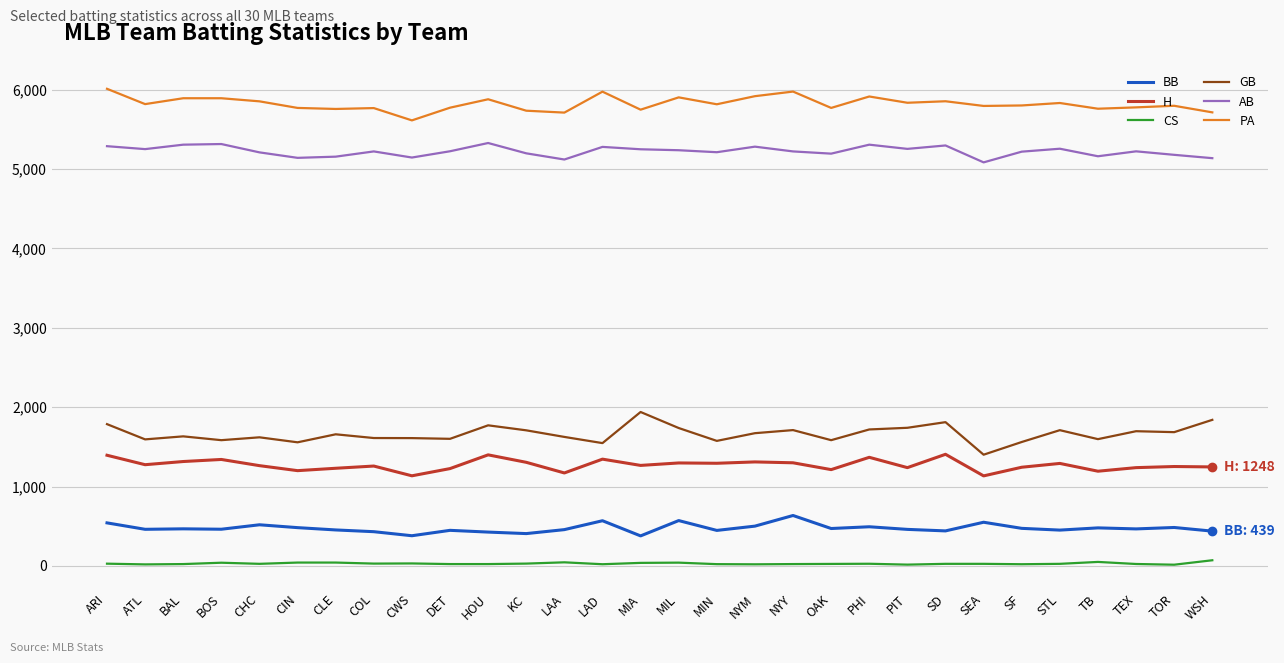

True or false: H and CS cross at least once.

False